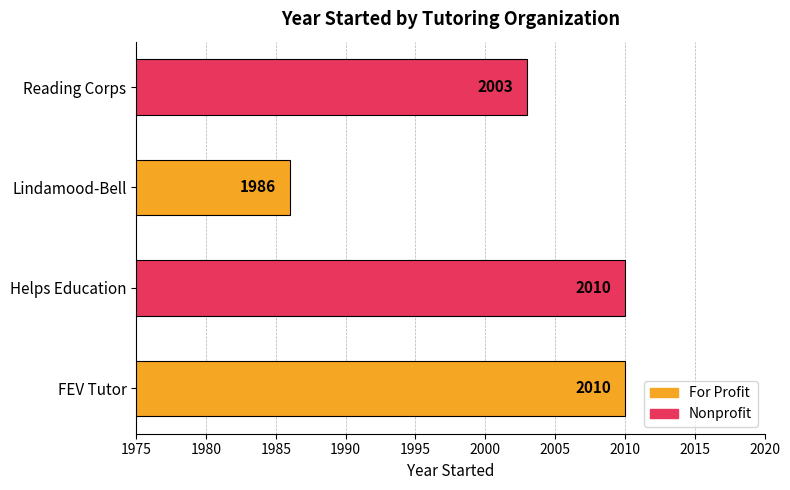

Reading top to bottom, transcribe all the data shown in this chart.

2003	1986	2010	2010